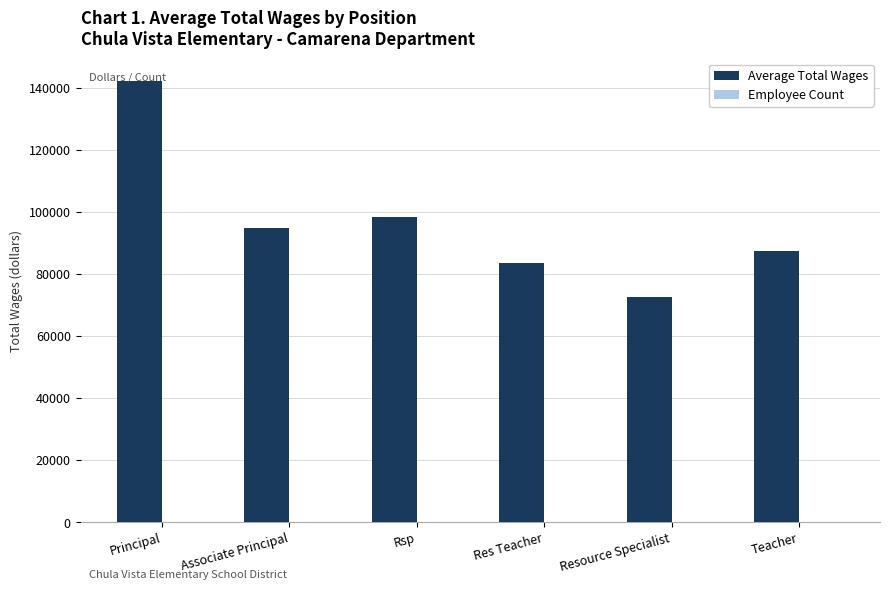

What is the maximum value shown in the chart?

142269.5